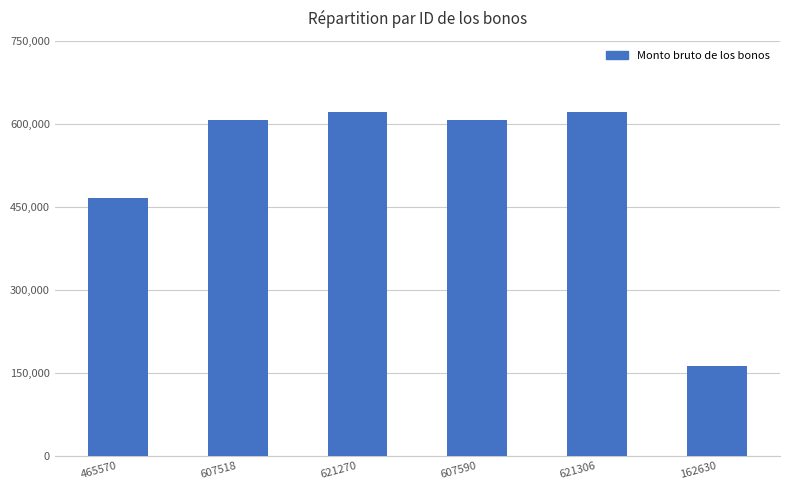

What is the label of the 4th bar from the right?

621270